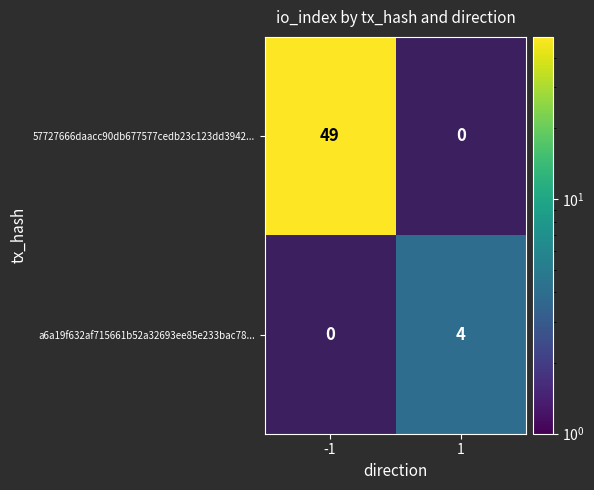

Count the number of categories in the chart.

2